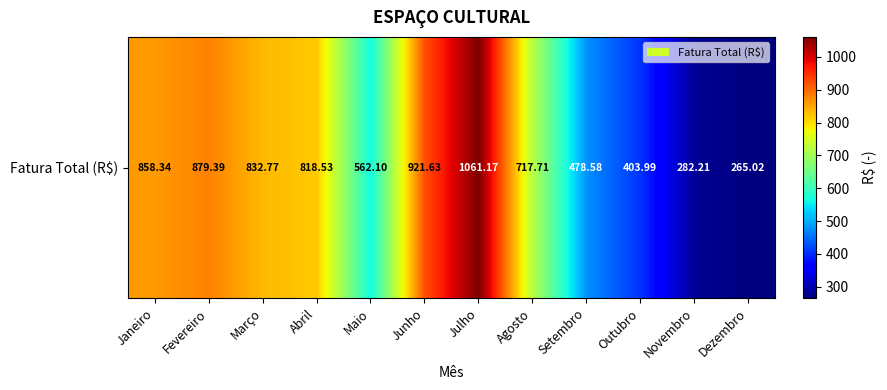

What value does the data have at Dezembro?

265.0